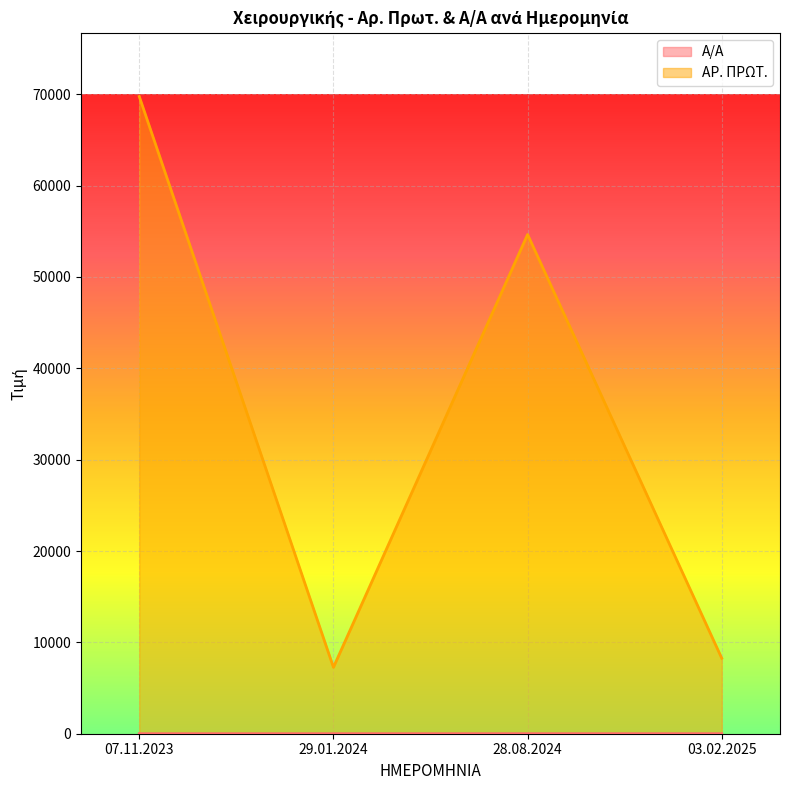

Is the value of ΑΡ. ΠΡΩΤ. at 03.02.2025 greater than the value of Α/Α at 29.01.2024?

Yes